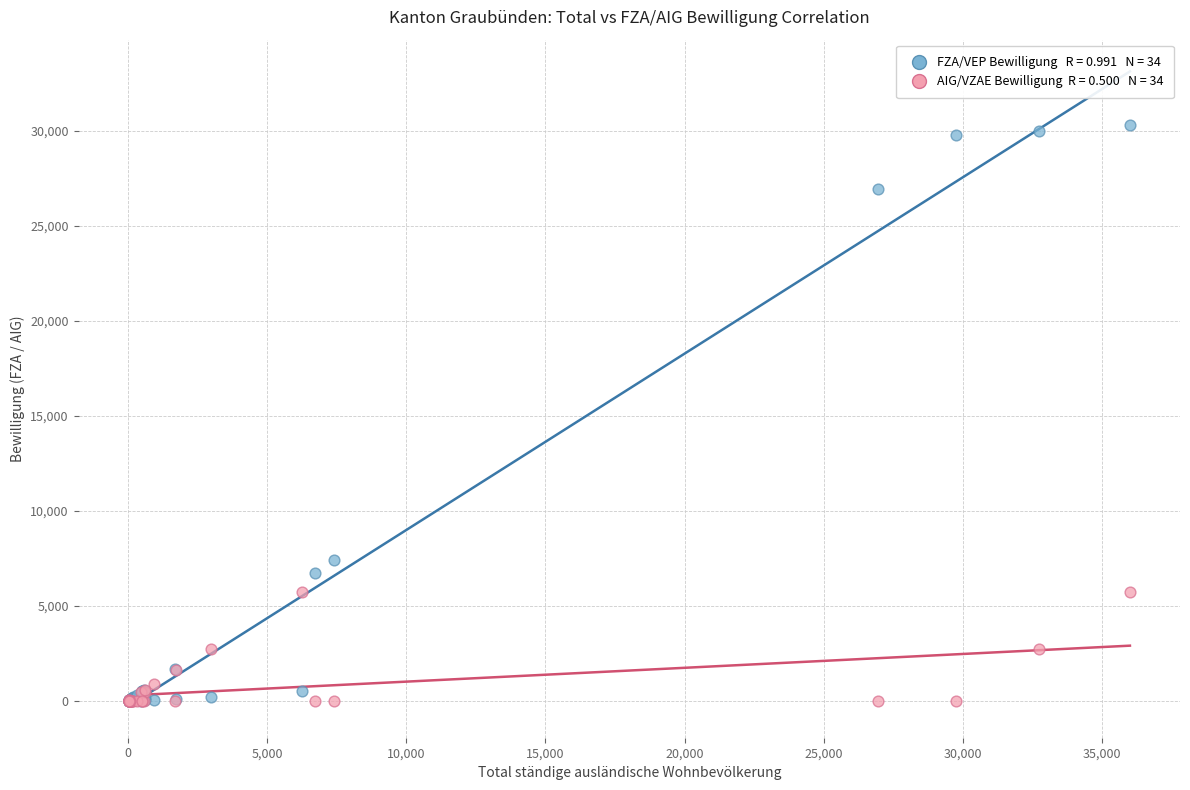

Across all series, what Y value is closest to 15136?

7391